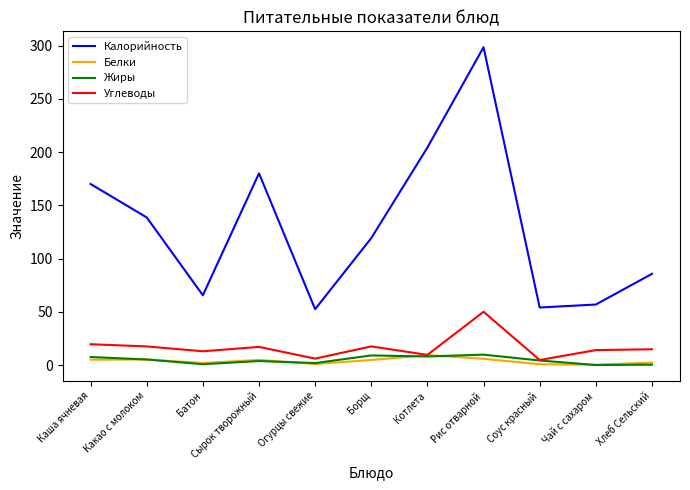

At which label does Углеводы reach its peak?

Рис отварной